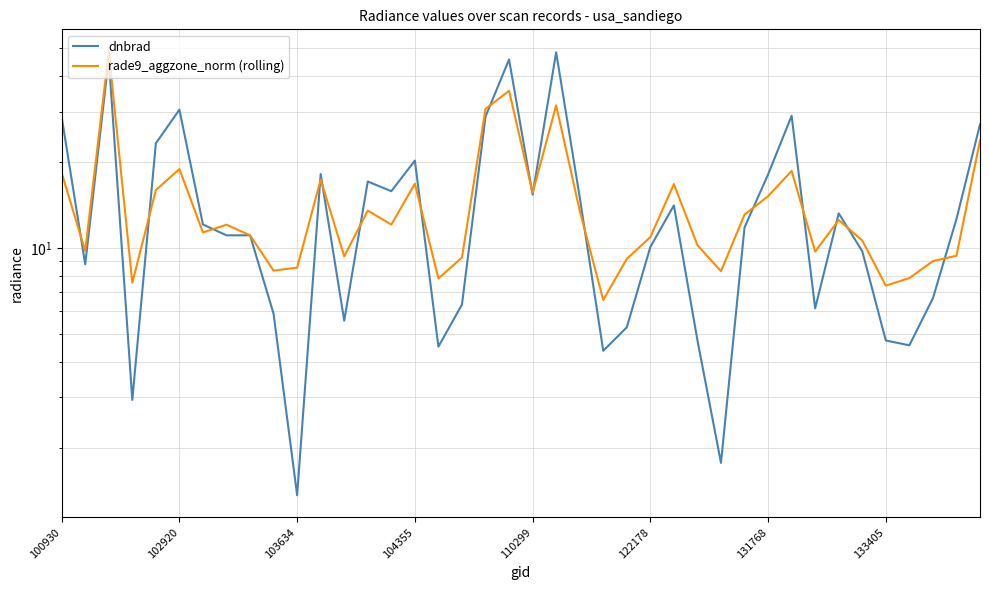

Reading left to right, transcribe all the data shown in this chart.

dnbrad: 28.7	8.8	46.0	2.9	23.2	30.4	12.1	11.1	11.1	5.9	1.4	18.1	5.6	17.1	15.8	20.2	4.5	6.3	28.8	45.6	15.4	48.3	15.1	4.4	5.3	10.1	14.1	4.8	1.8	11.8	18.1	29.0	6.1	13.2	9.7	4.7	4.6	6.7	12.6	27.0
rade9_aggzone_norm (rolling): 18.3	9.8	48.6	7.6	15.9	18.9	11.3	12.1	11.1	8.3	8.5	17.3	9.3	13.5	12.1	16.8	7.8	9.3	30.6	35.5	15.6	31.5	13.5	6.6	9.2	10.9	16.7	10.2	8.3	13.1	15.2	18.6	9.7	12.5	10.6	7.4	7.8	9.0	9.4	23.8